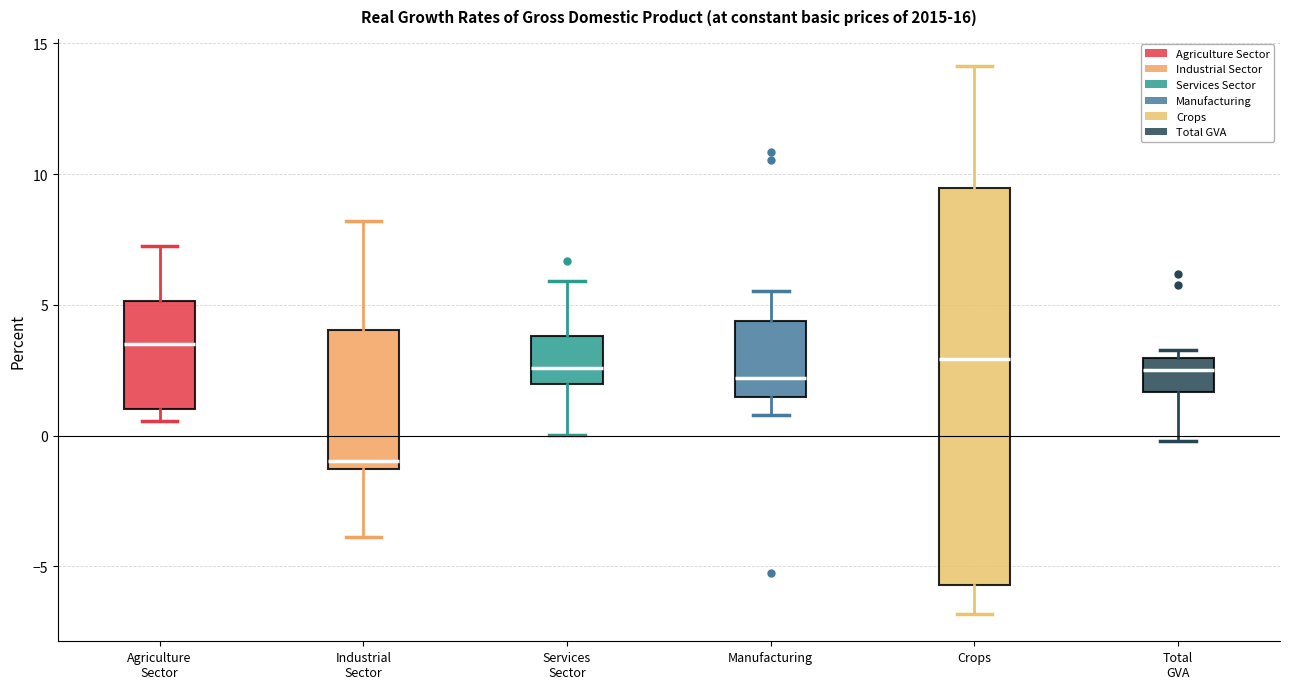

Reading left to right, read every box against the y-axis: the position of its median line, the range the box covers, and the ends of its whiskers. The values are not printed on the chart, so give them approximately, as read against the axis.

Agriculture Sector: median 3.5, box 1.0 to 5.0, whiskers 0.5 to 7.0
Industrial Sector: median -1.0, box -1.5 to 4.0, whiskers -4.0 to 8.0
Services Sector: median 2.5, box 2.0 to 4.0, whiskers 0.0 to 6.0
Manufacturing: median 2.0, box 1.5 to 4.5, whiskers 1.0 to 5.5
Crops: median 3.0, box -5.5 to 9.5, whiskers -7.0 to 14.0
Total GVA: median 2.5, box 1.5 to 3.0, whiskers 0.0 to 3.5